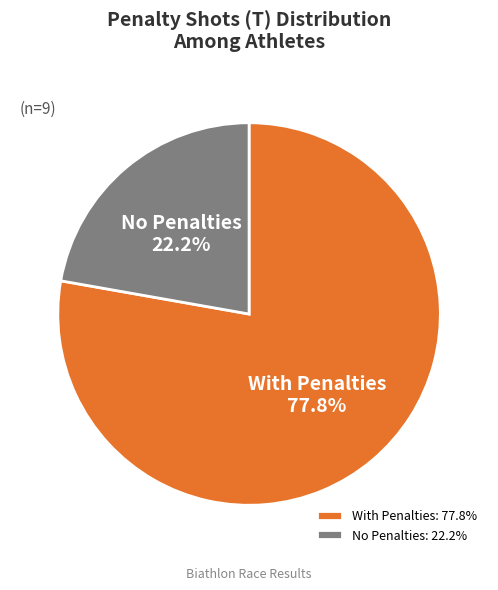

Approximately how many times larger is the value at No Penalties compared to With Penalties?

0.3